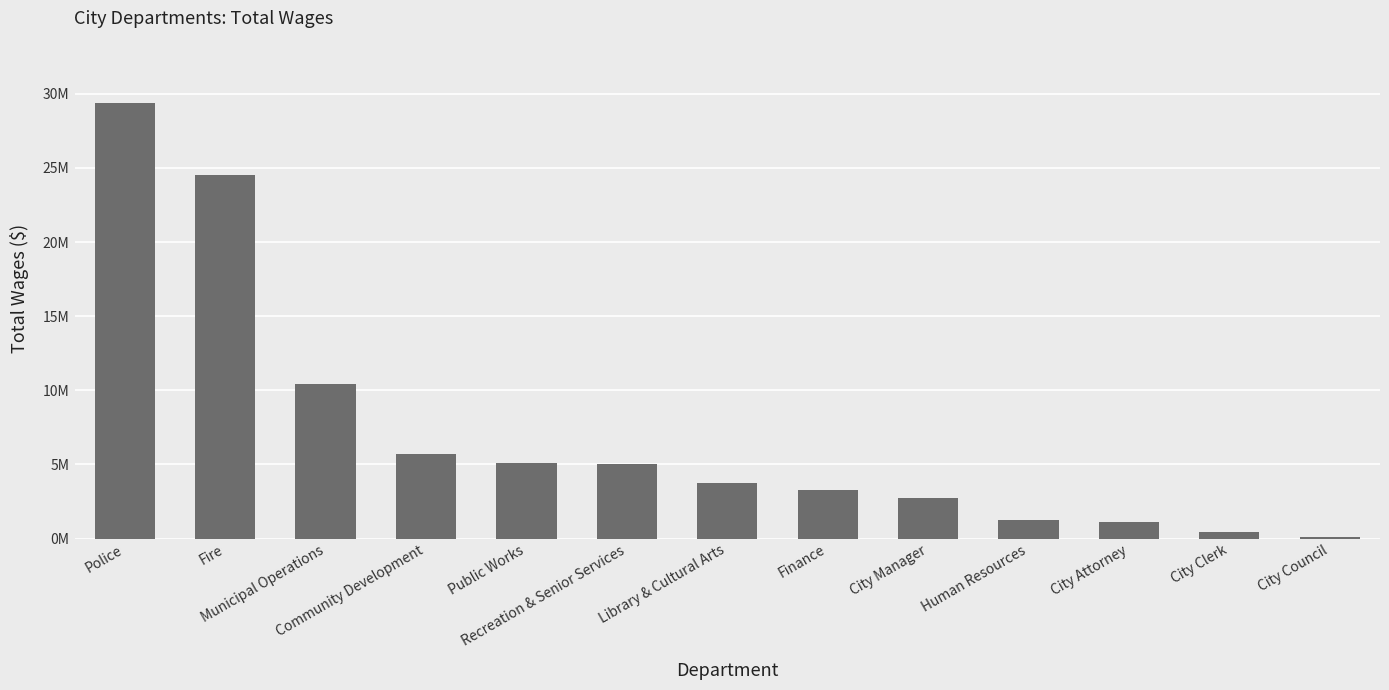

What is the maximum value shown in the chart?

29369738